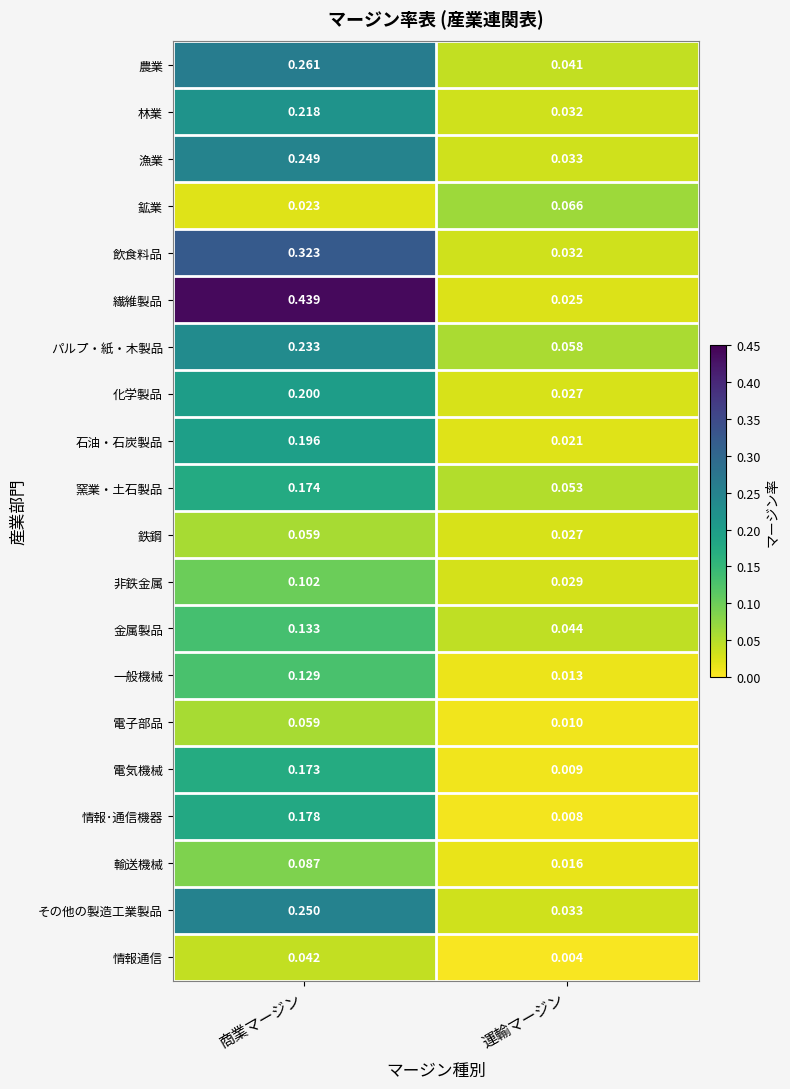

Which series has the largest range (max minus min)?

繊維製品